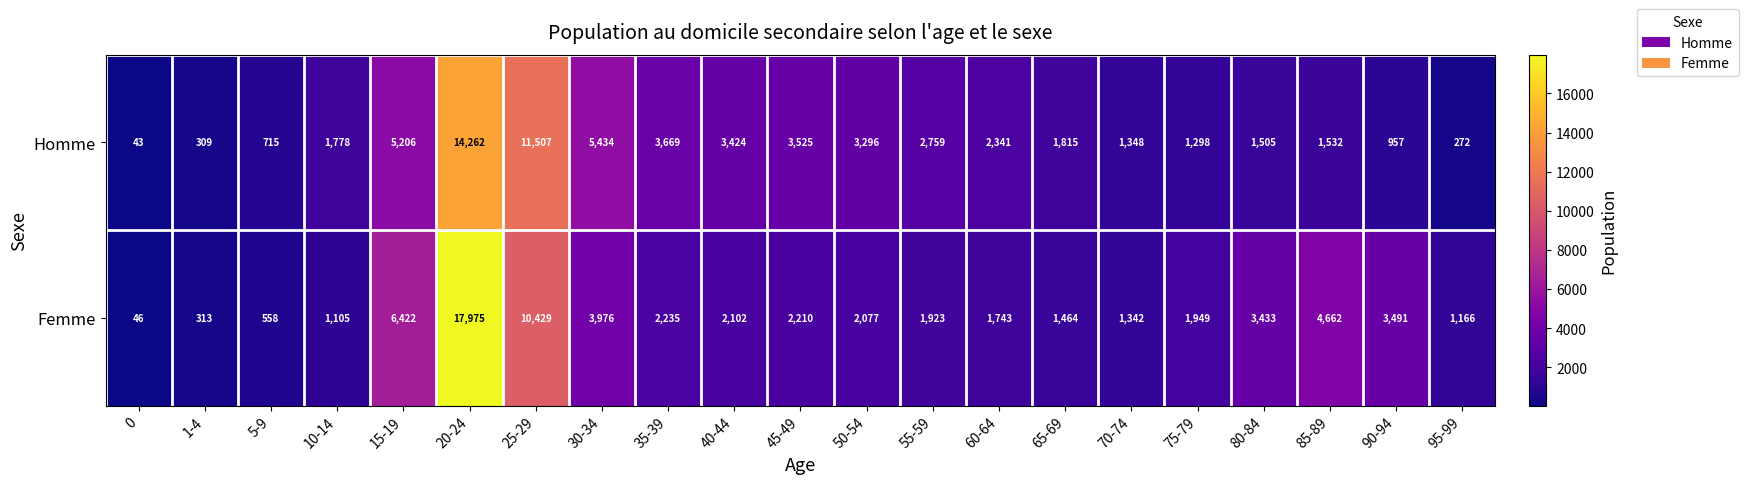

What is the difference between the second highest and second lowest values in the Femme series?

10116